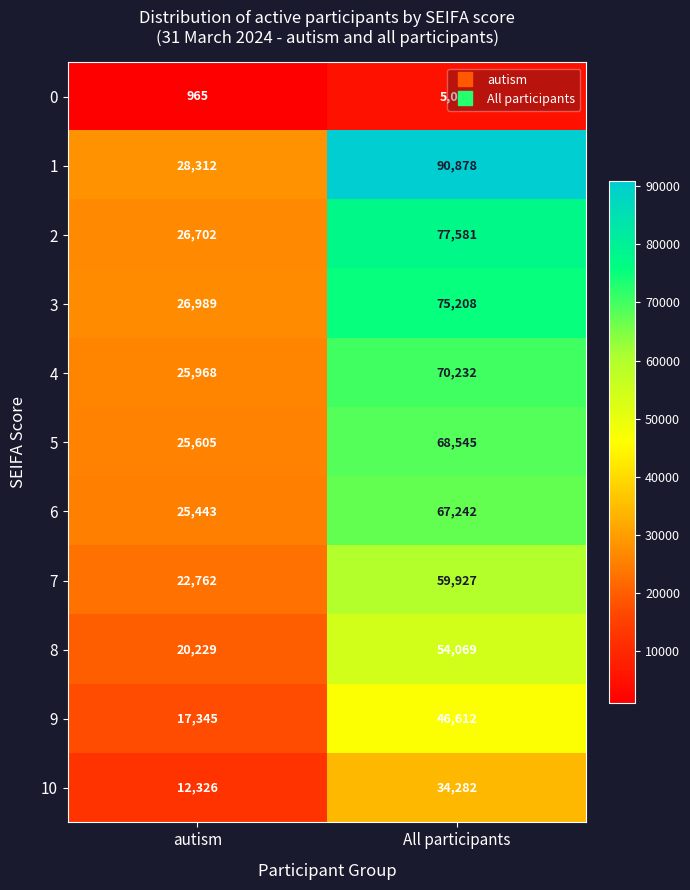

What is the difference between the 6 values at autism and All participants?

41799